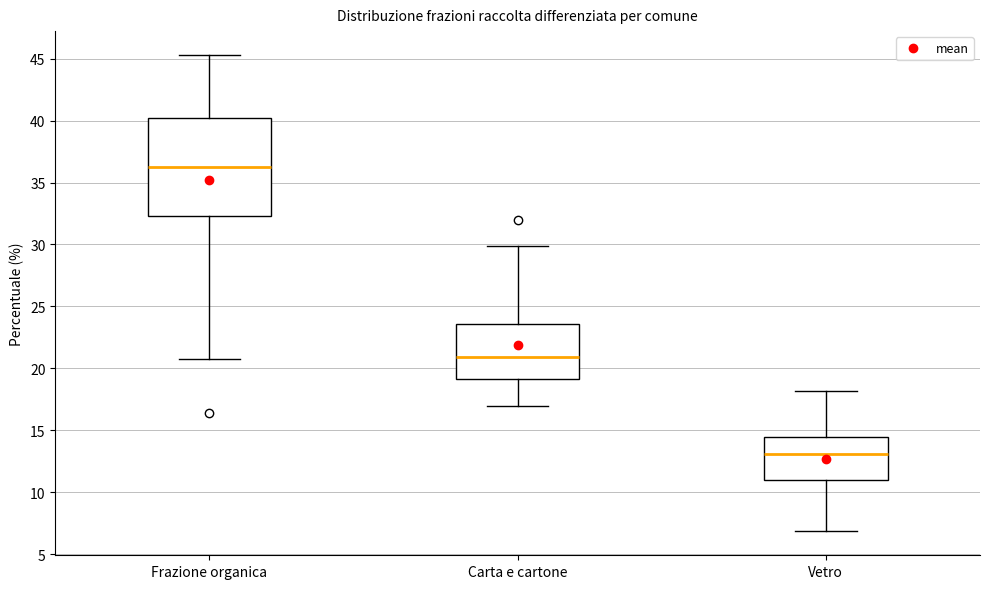

Where does the lower whisker of the box for Carta e cartone end on the y-axis? The values are not printed on the chart, so give them approximately, as read against the axis.

17.0